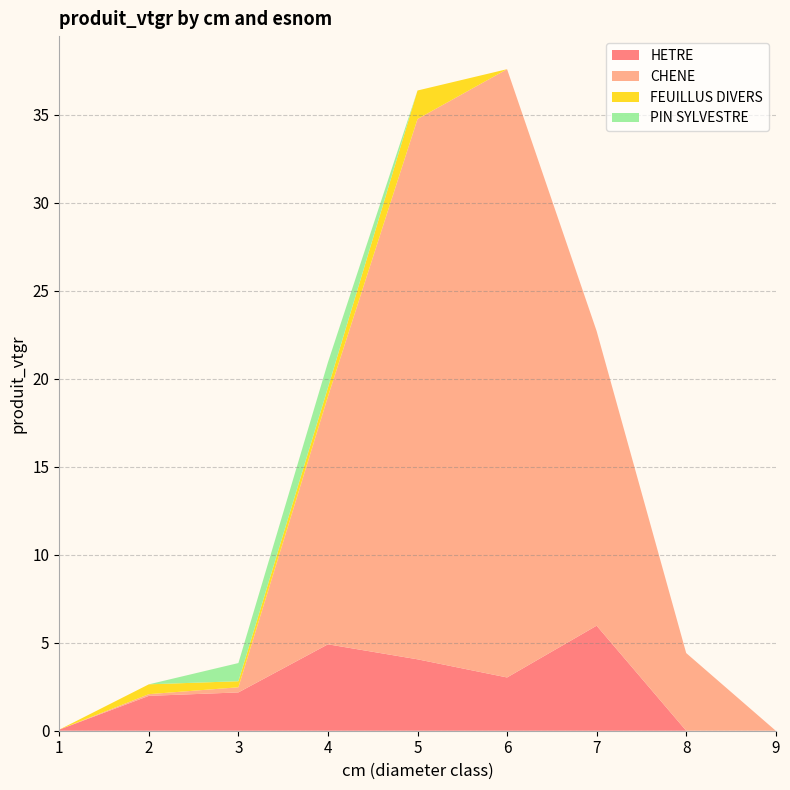

Reading left to right, list all the values displayed in this chart.

HETRE: 1=0.1	2=2.0	3=2.2	4=4.9	5=4.1	6=3.0	7=6.0	8=0.0	9=0.0
CHENE: 1=0.0	2=0.1	3=0.3	4=14.1	5=30.7	6=34.6	7=16.7	8=4.4	9=0.0
FEUILLUS DIVERS: 1=0.0	2=0.6	3=0.3	4=0.5	5=1.6	6=0.0	7=0.0	8=0.0	9=0.0
PIN SYLVESTRE: 1=0.0	2=0.0	3=1.0	4=1.4	5=0.0	6=0.0	7=0.0	8=0.0	9=0.0